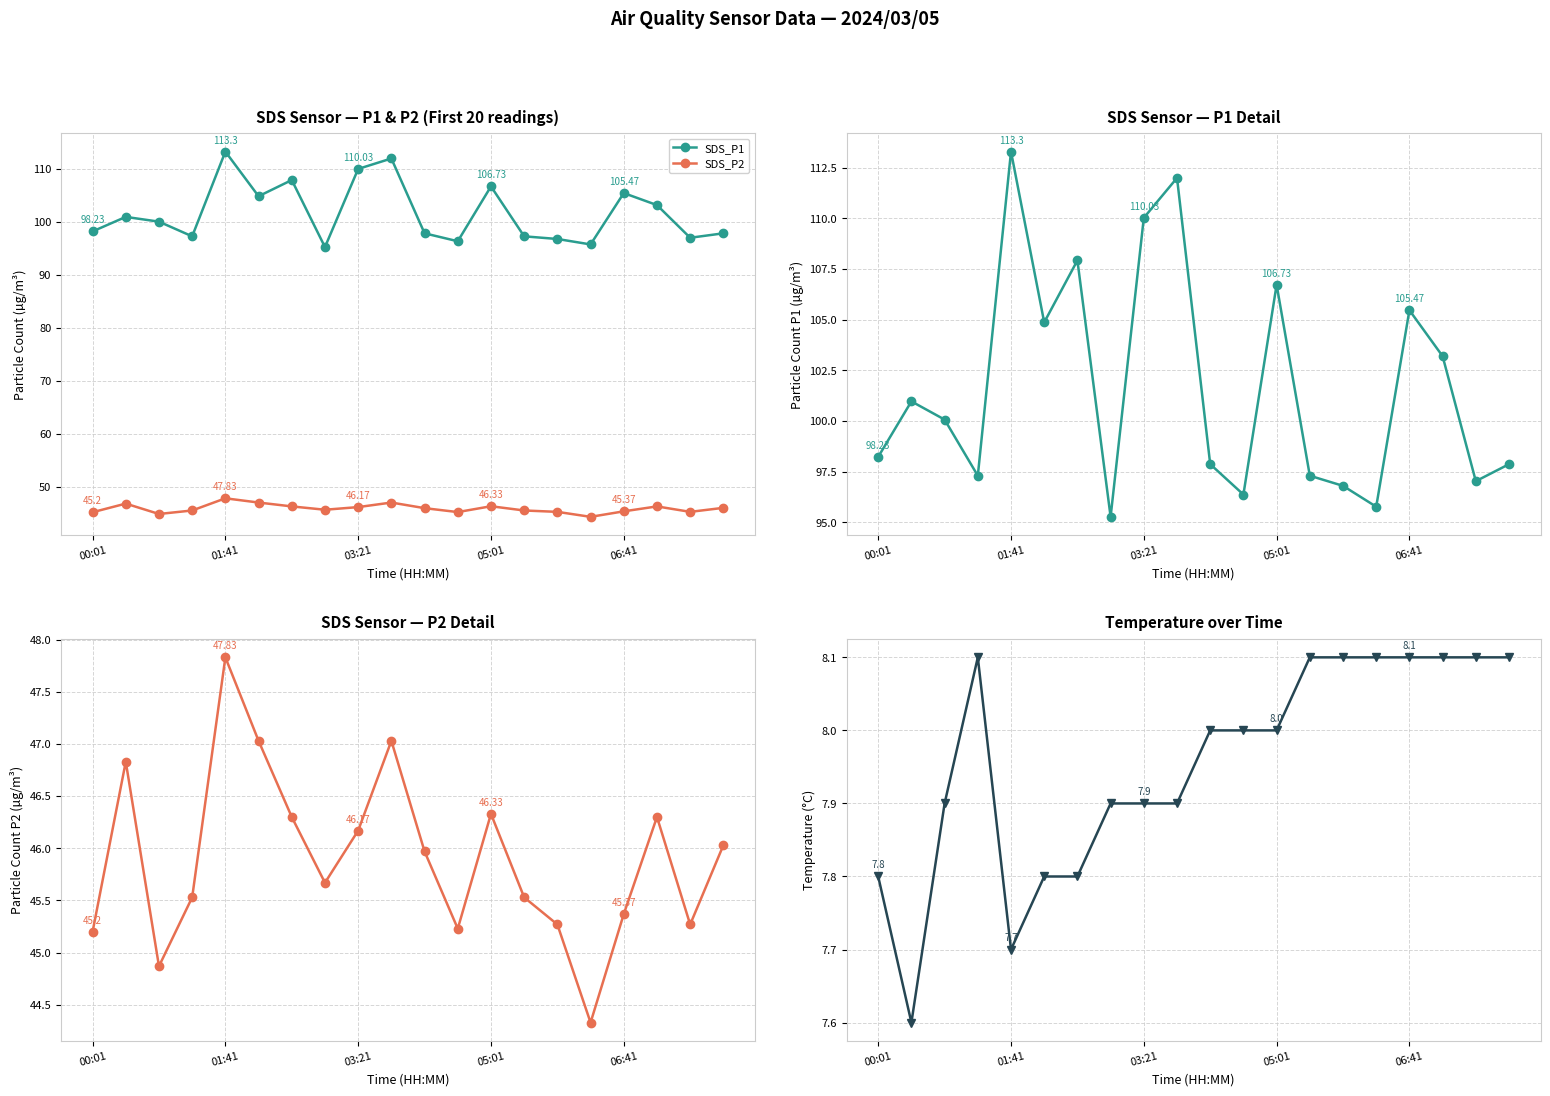

Rank the series by their average value, from highest to lowest.

SDS_P1, SDS_P2, Temp